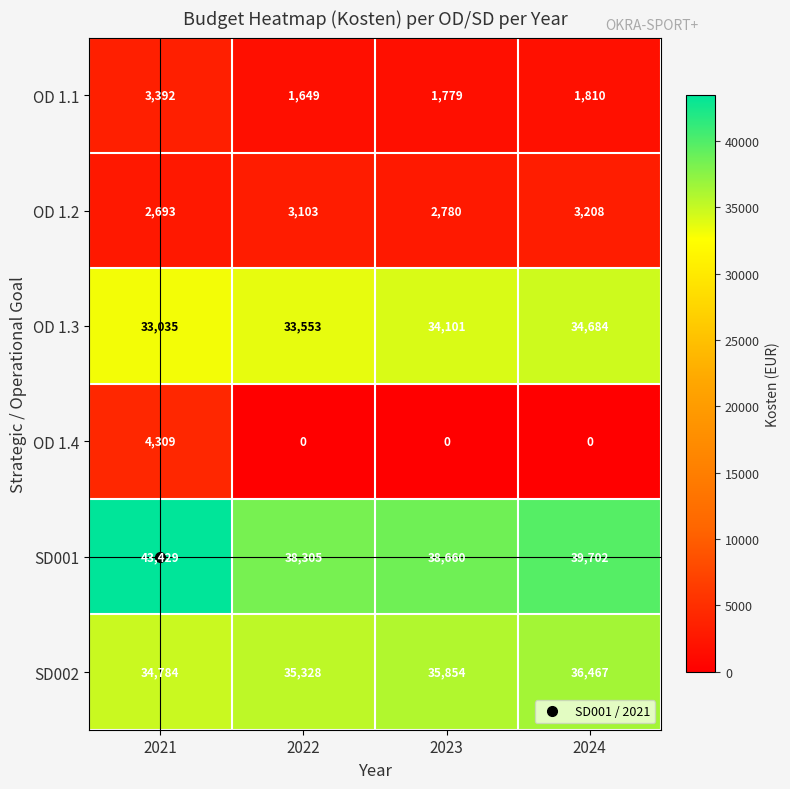

Where is OD 1.2 nearest to the value 2950?

2022